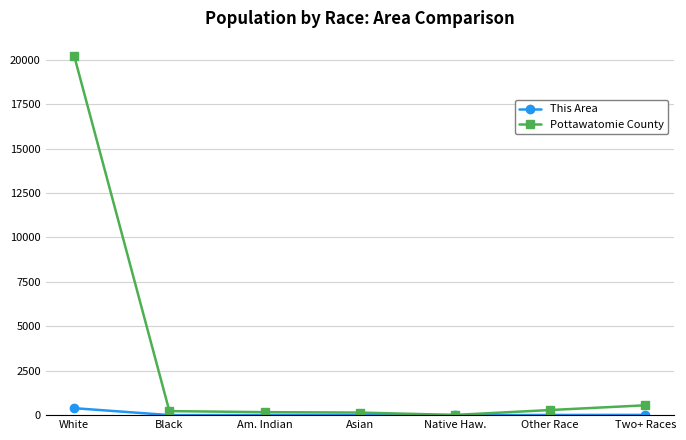

What position from the left is White?

1